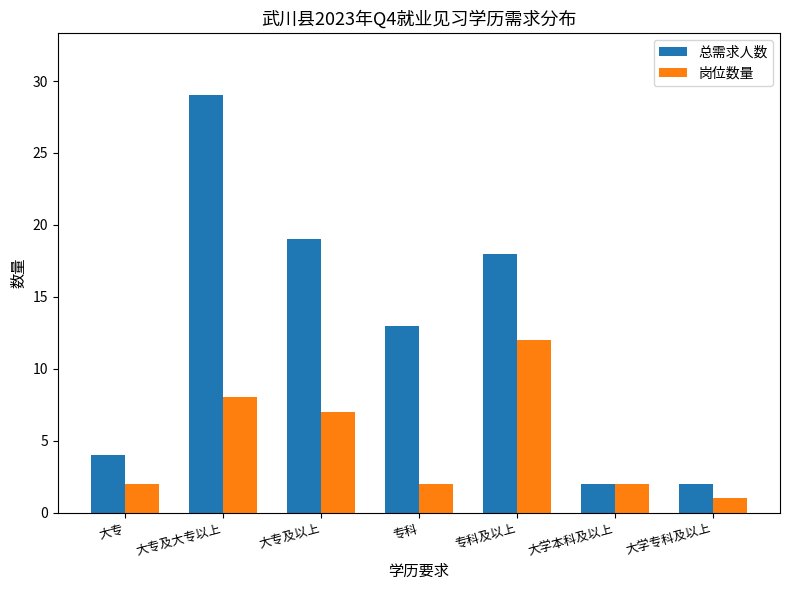

Which series has the widest spread of values?

总需求人数